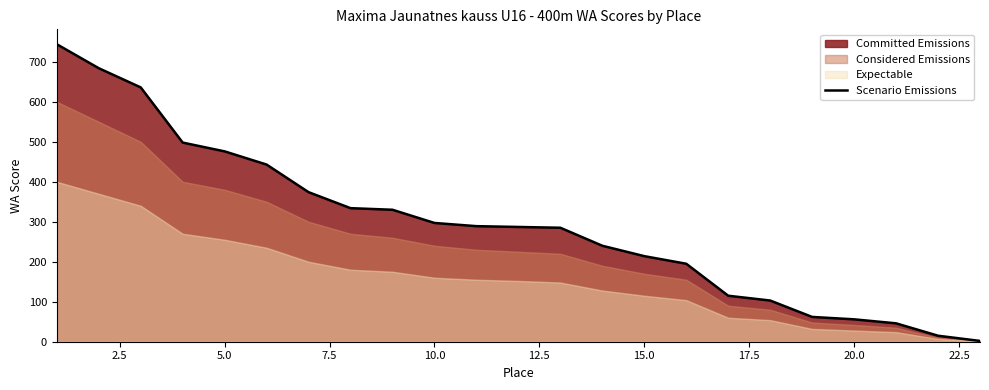

How many lines are shown in the chart?

1